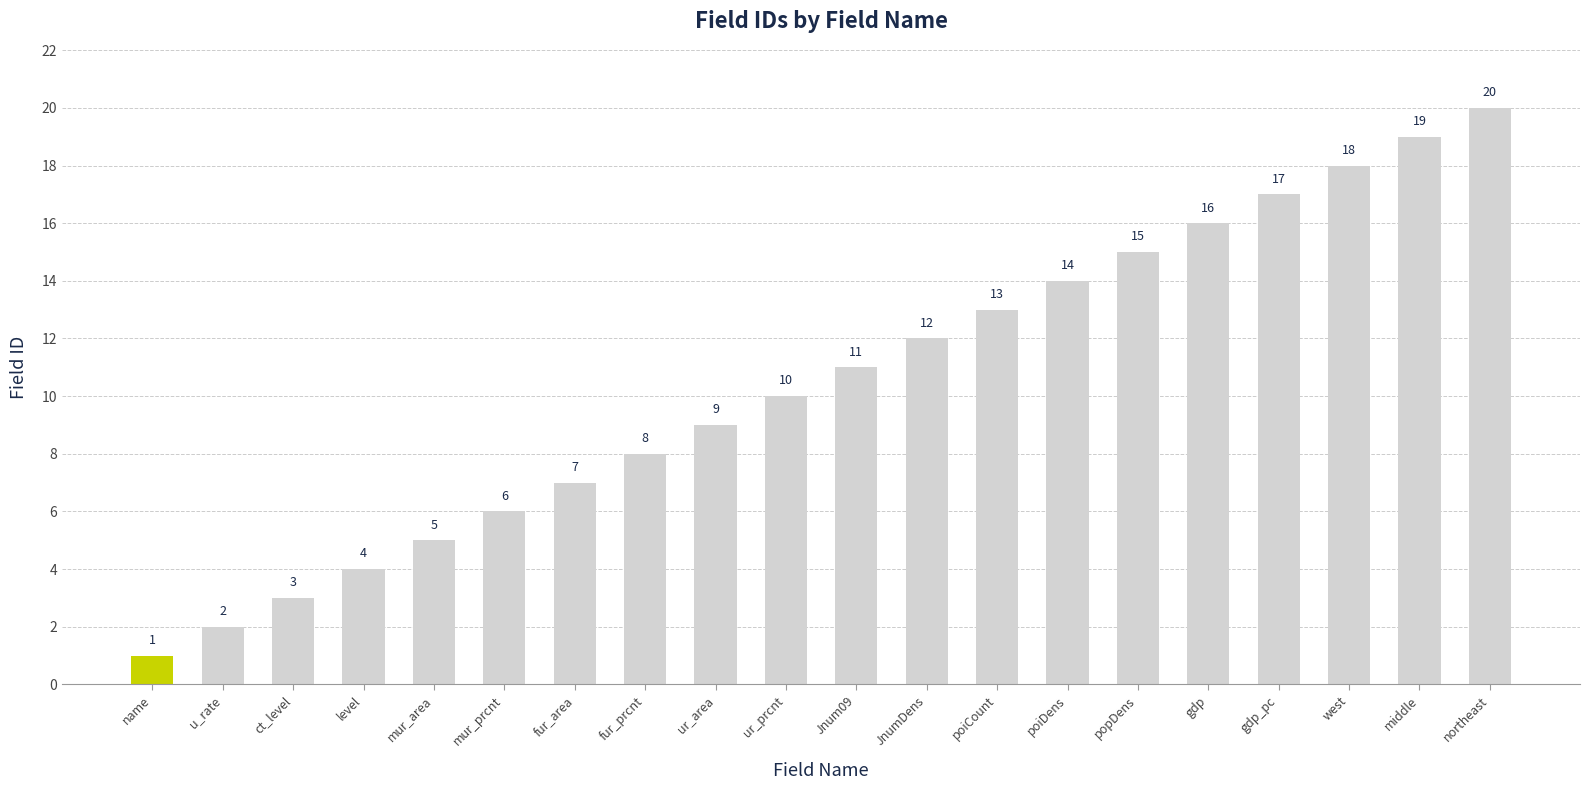

Between mur_prcnt and ur_area, which is larger?

ur_area